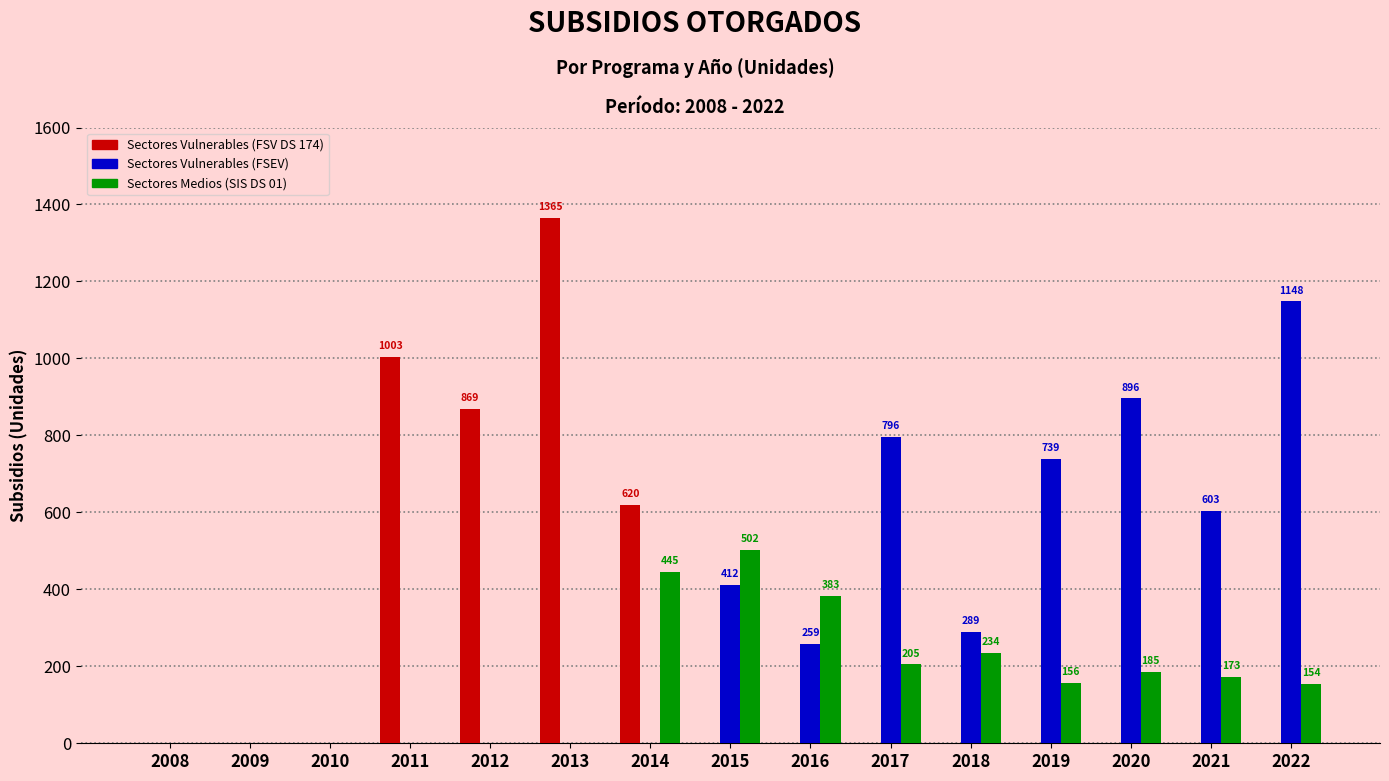

What is the highest value of the Sectores Vulnerables (FSEV) series?

1148